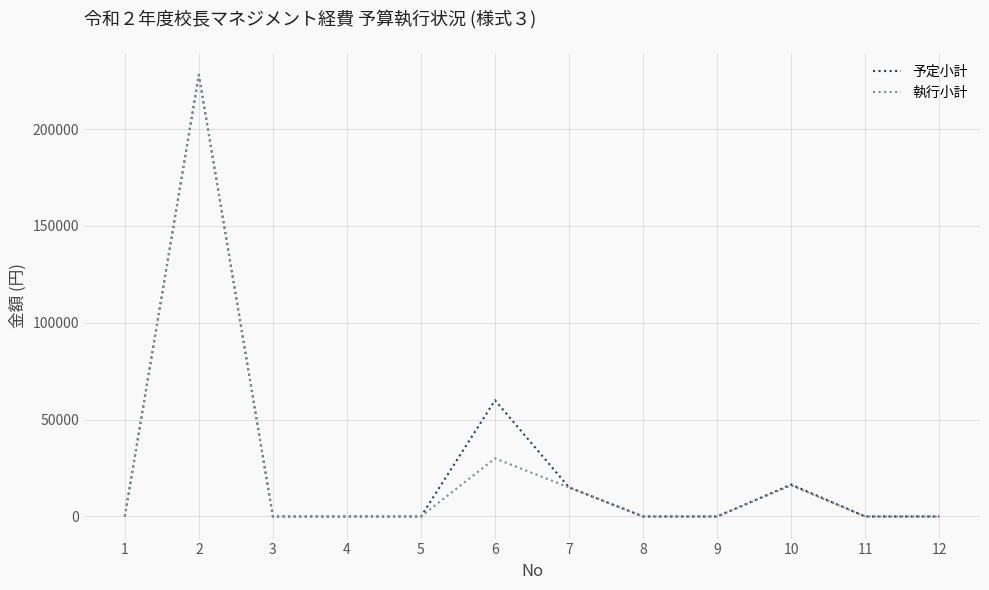

Reading left to right, list all the values displayed in this chart.

予定小計: 1=0	2=228000	3=0	4=0	5=0	6=60000	7=15000	8=0	9=0	10=16500	11=0	12=0
執行小計: 1=0	2=228000	3=0	4=0	5=0	6=30000	7=15000	8=0	9=0	10=16104	11=0	12=0